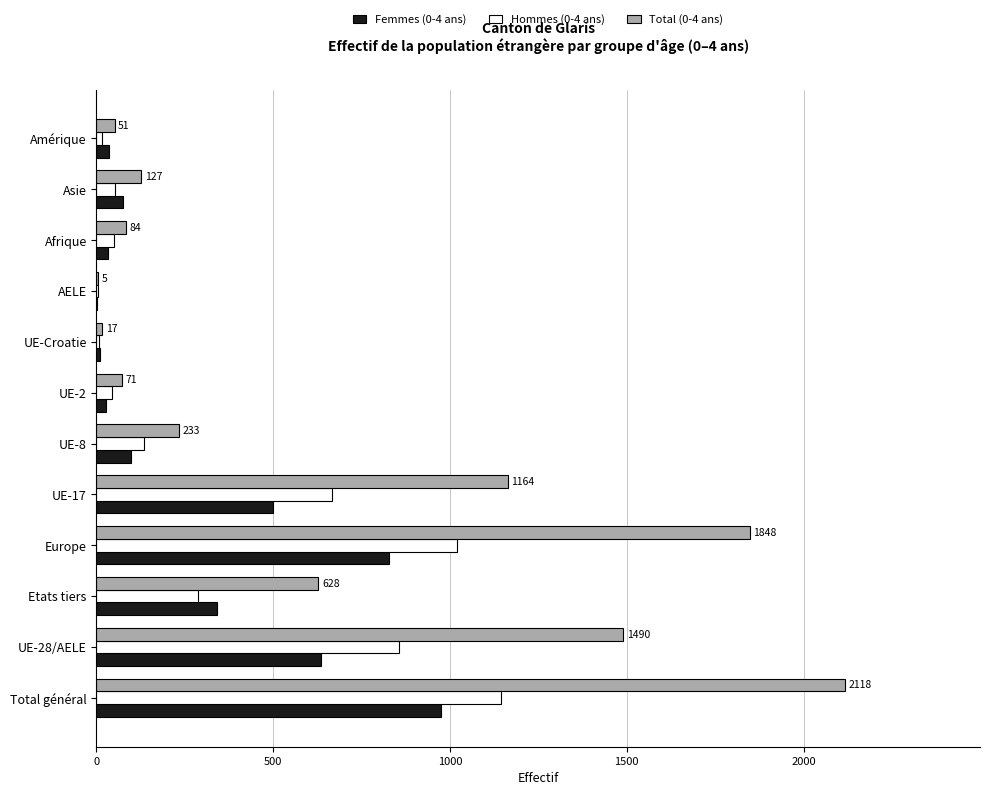

True or false: Hommes (0-4 ans) has a value of 642 at Total général.

False